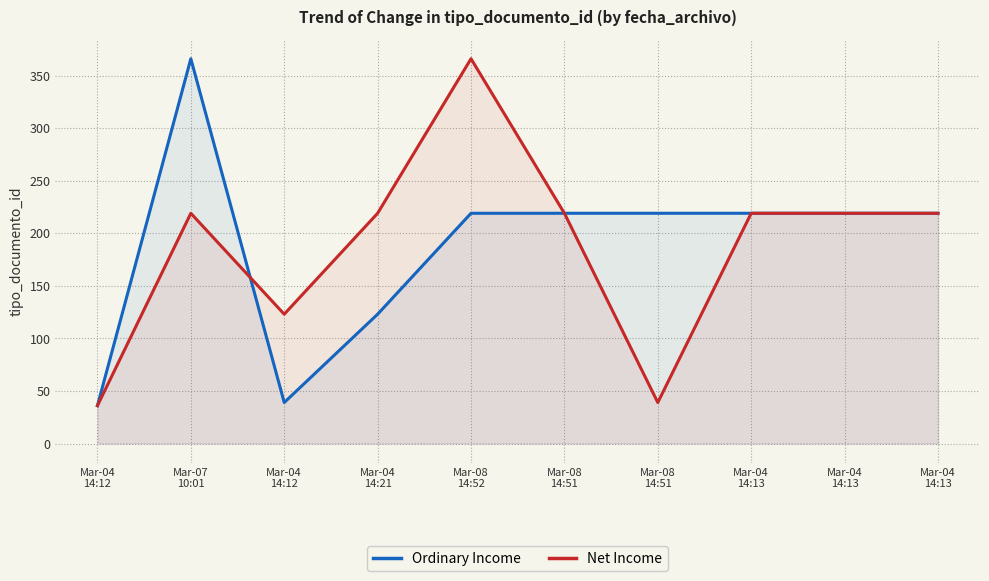

Between Mar-04
14:12 and Mar-08
14:51, which is larger?

Mar-08
14:51